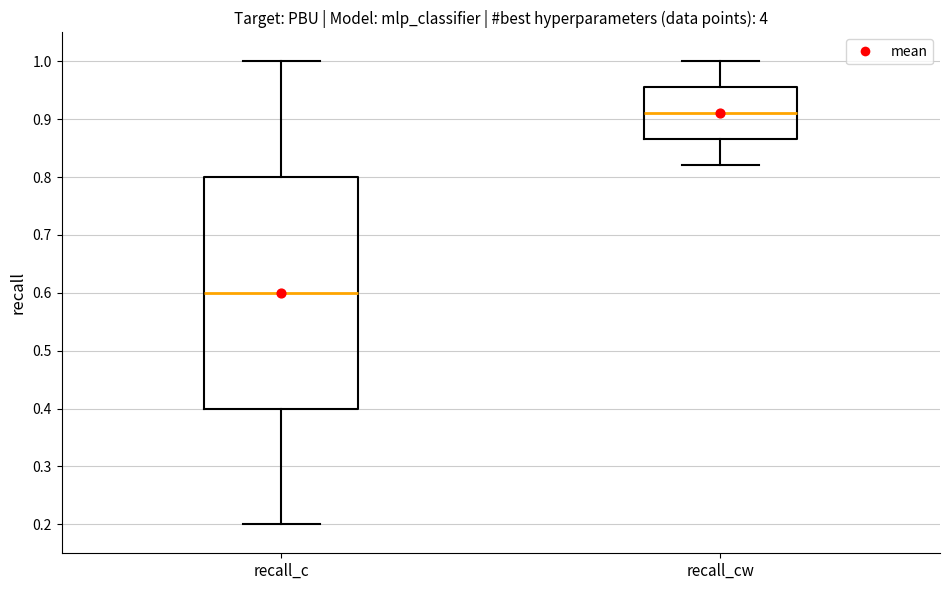

Reading left to right, read every box against the y-axis: the position of its median line, the range the box covers, and the ends of its whiskers. The values are not printed on the chart, so give them approximately, as read against the axis.

recall_c: median 0.60, box 0.40 to 0.80, whiskers 0.20 to 1.00
recall_cw: median 0.91, box 0.87 to 0.95, whiskers 0.82 to 1.00